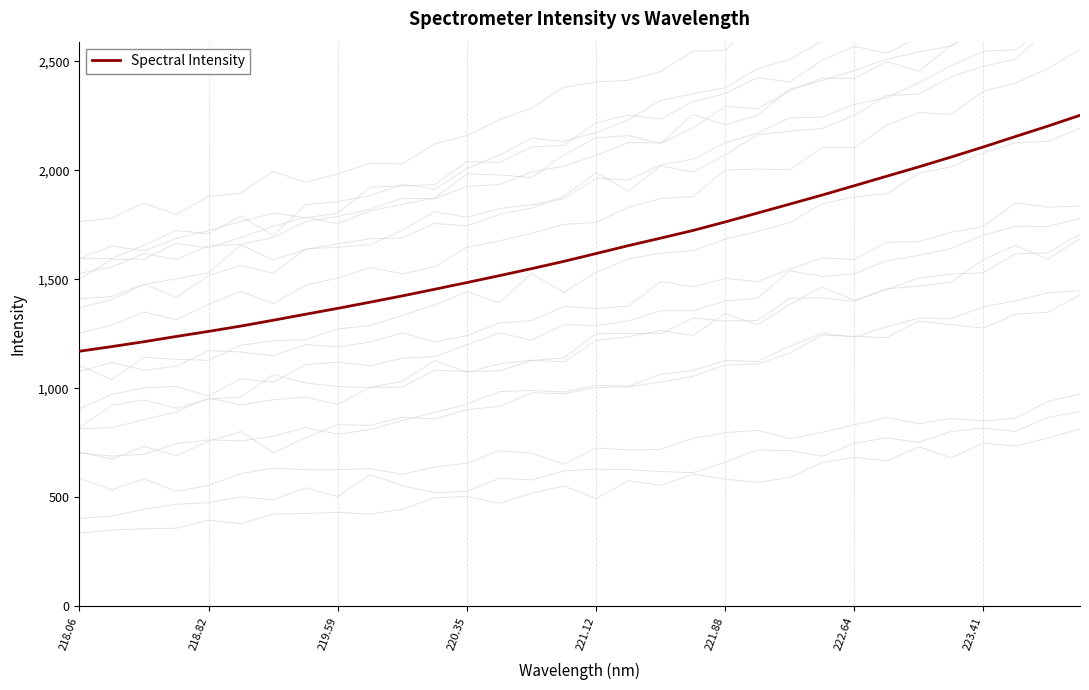

How many values exceed 1618?

16